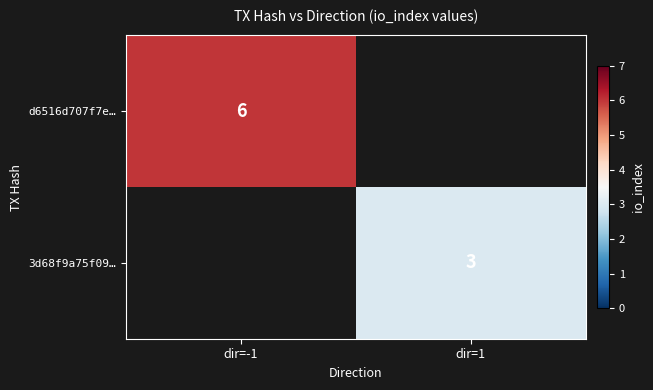

The value of d6516d707f7e… at dir=-1 is 3. True or false?

False